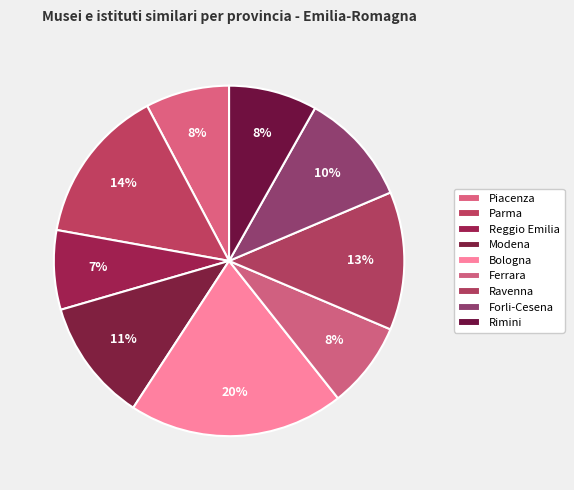

Is it true that Ravenna is 13% of the pie?

True